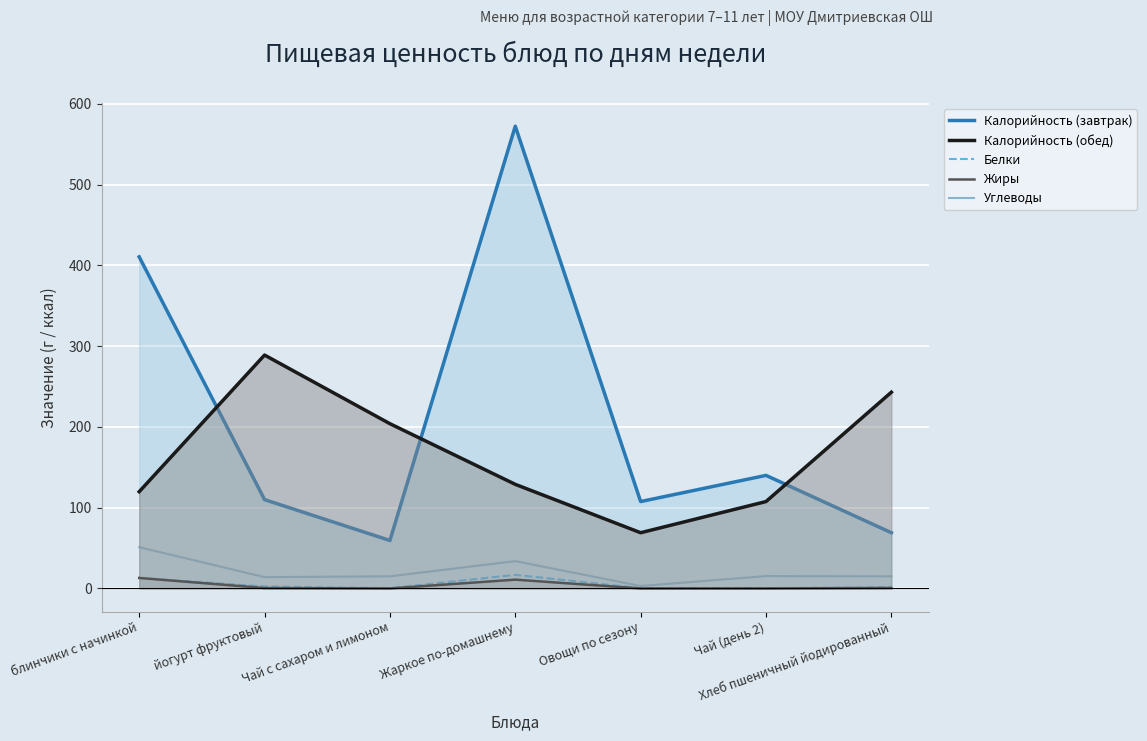

At which label does Углеводы reach its peak?

блинчики с начинкой